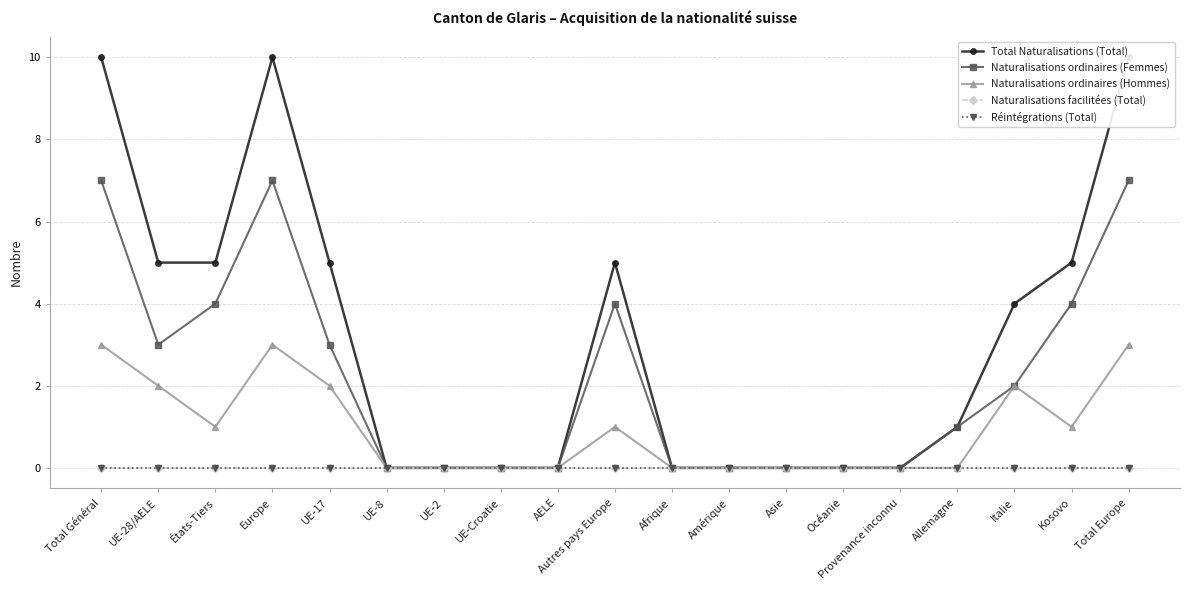

What is the label of the 15th point from the left?

Provenance inconnu